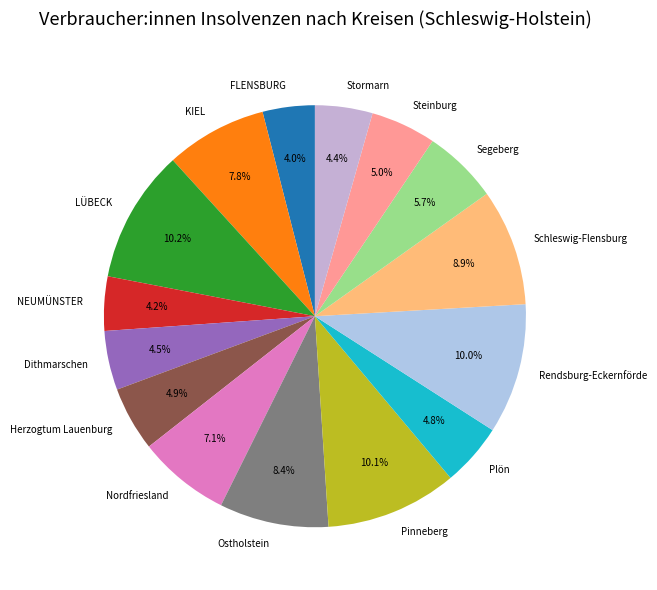

How many segments does this pie chart have?

15